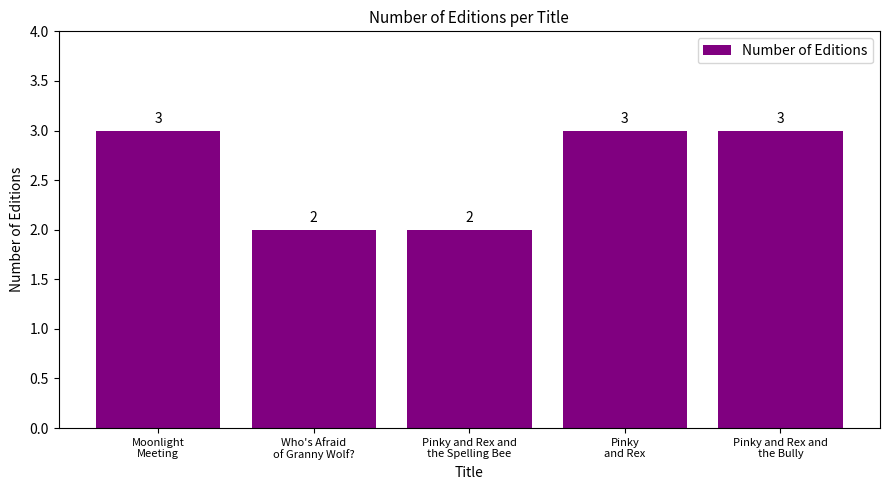

The chart shows a value of 3 at Moonlight
Meeting. True or false?

True